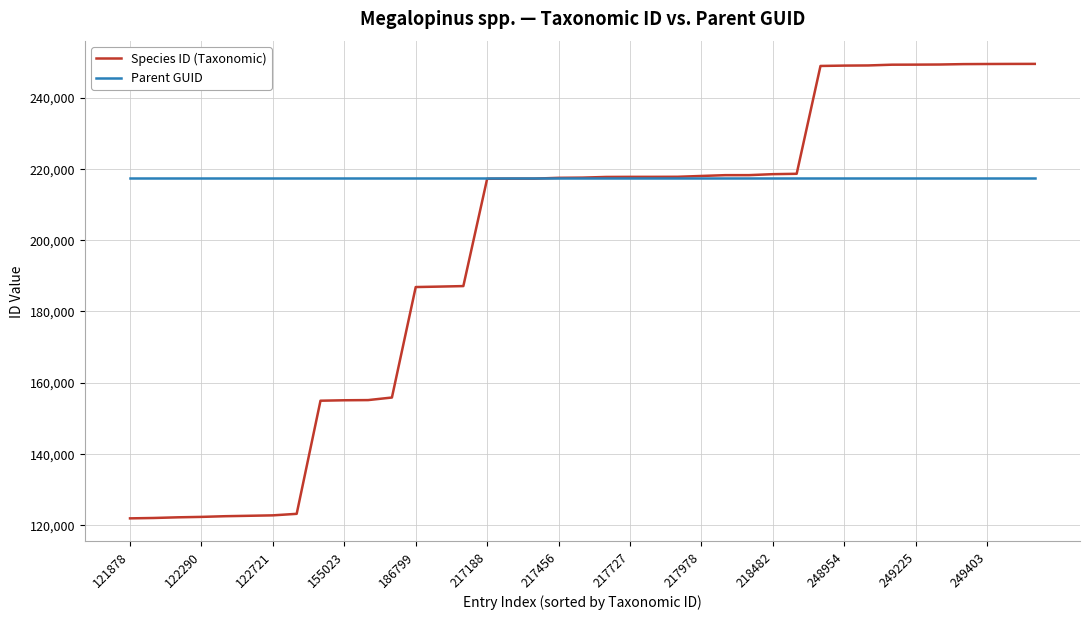

At how many categories does at least one series exceed 245918?

10